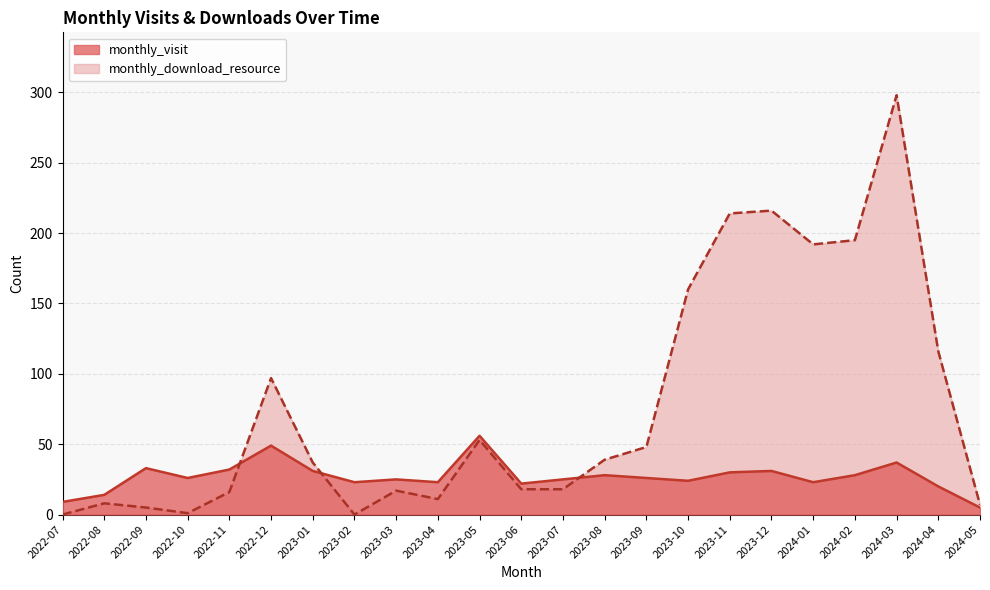

At which category does monthly_visit reach its first local peak?

2022-09